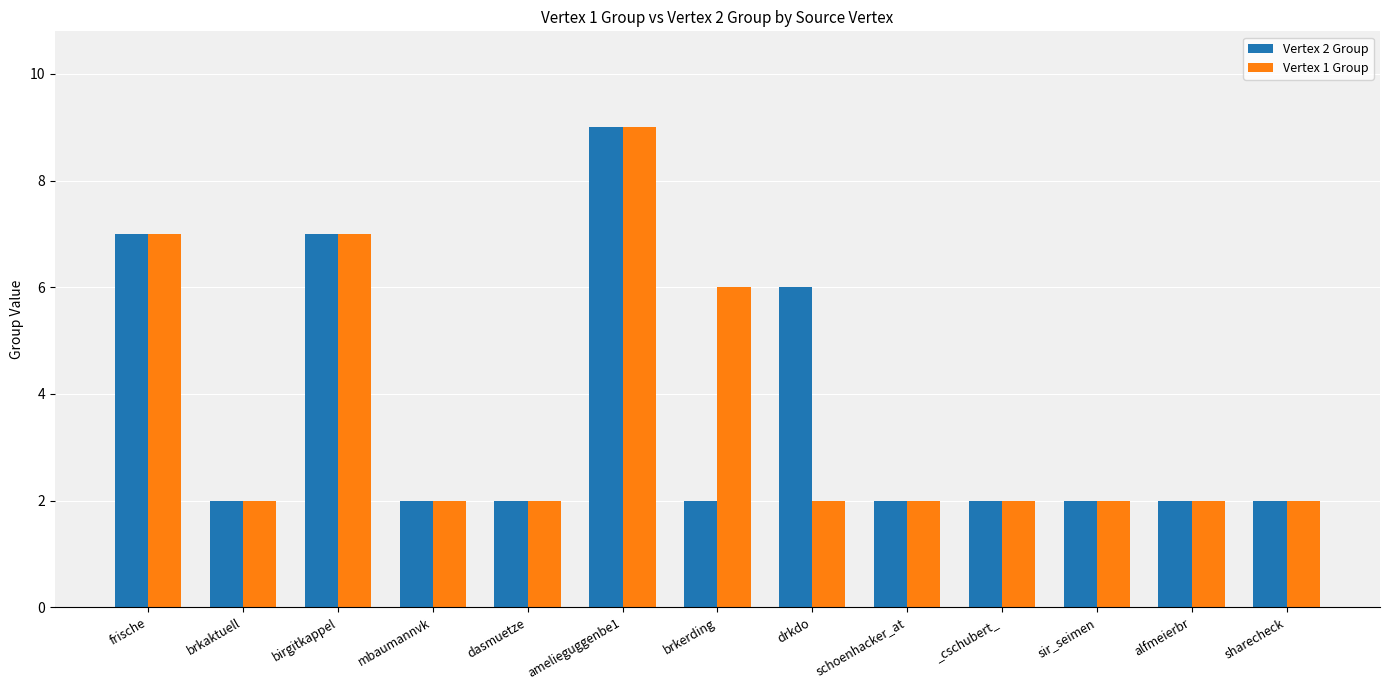

What is the highest value of the Vertex 1 Group series?

9